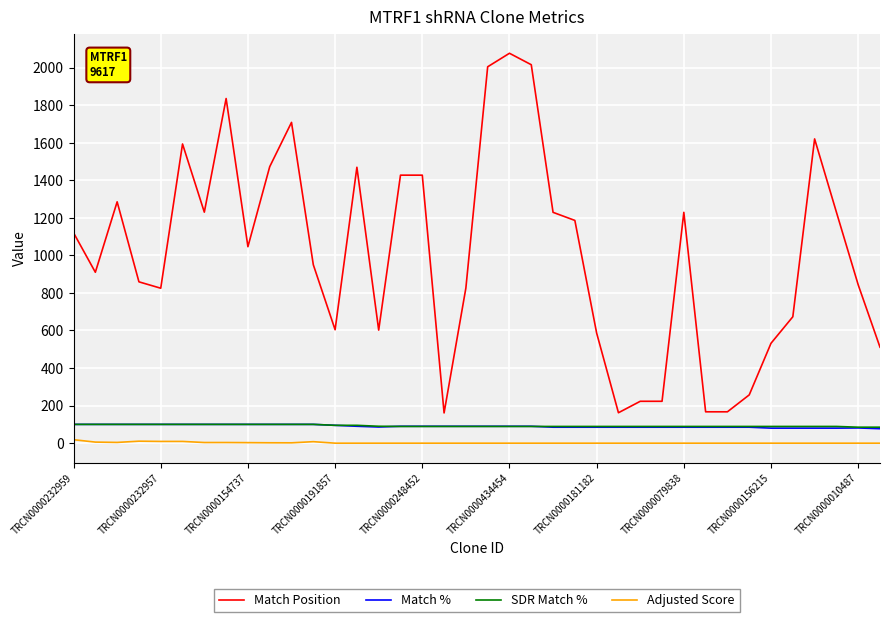

How many series are shown in this chart?

4